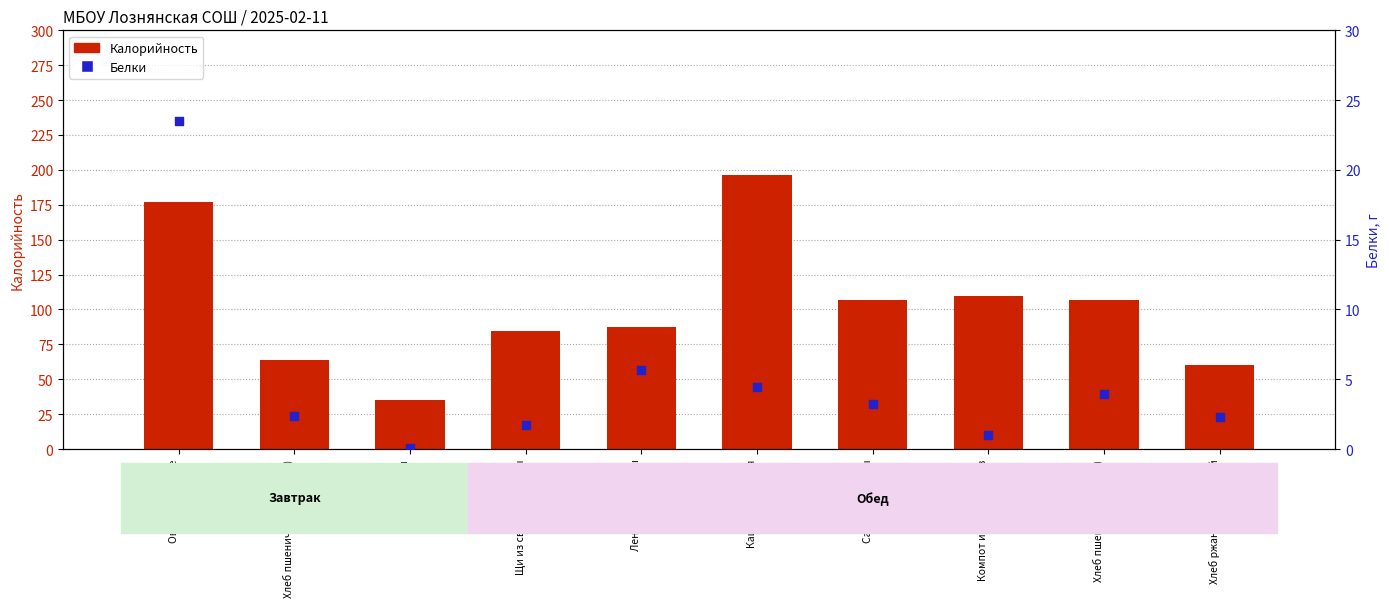

Which series contains the highest Y value?

Калорийность